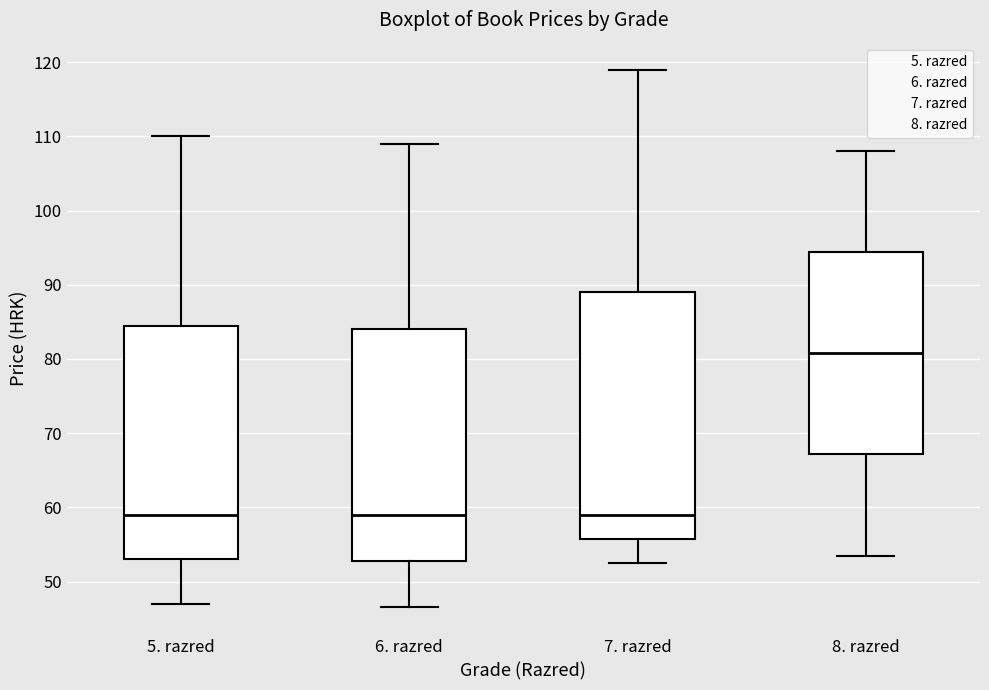

Reading left to right, transcribe this box plot: for each box, give where its median line is, the range the box spans, and where its two whiskers end, as read against the y-axis. The values are not printed on the chart, so give them approximately, as read against the axis.

5. razred: median 59, box 53 to 85, whiskers 47 to 110
6. razred: median 59, box 53 to 84, whiskers 47 to 109
7. razred: median 59, box 56 to 89, whiskers 53 to 119
8. razred: median 81, box 67 to 94, whiskers 54 to 108